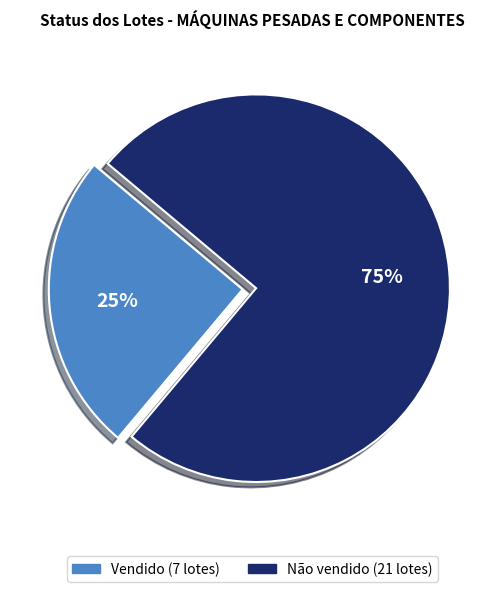

Count the number of slices in the pie.

2